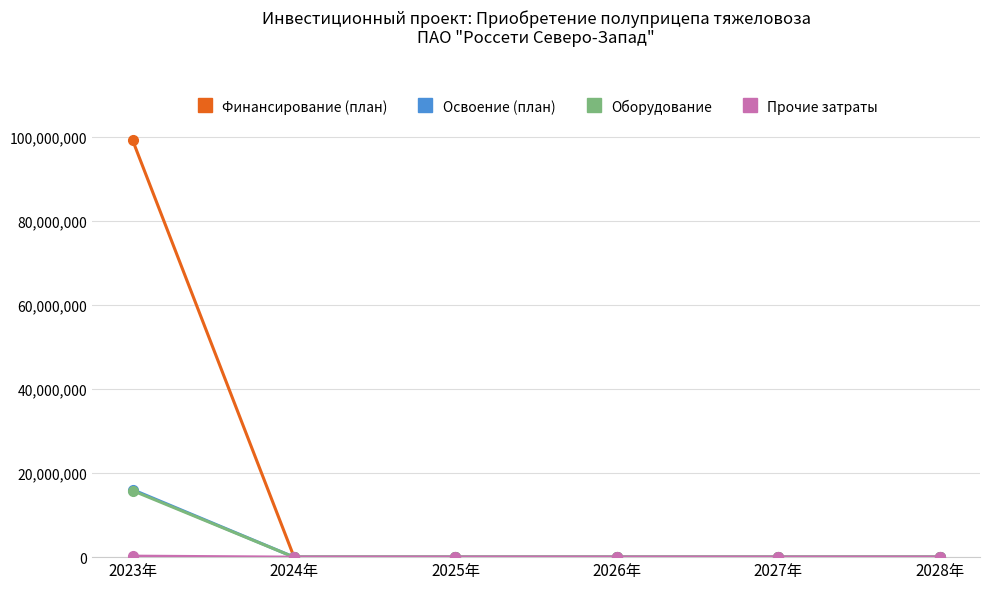

What is the difference between the highest and lowest values at 2023年?

99000000